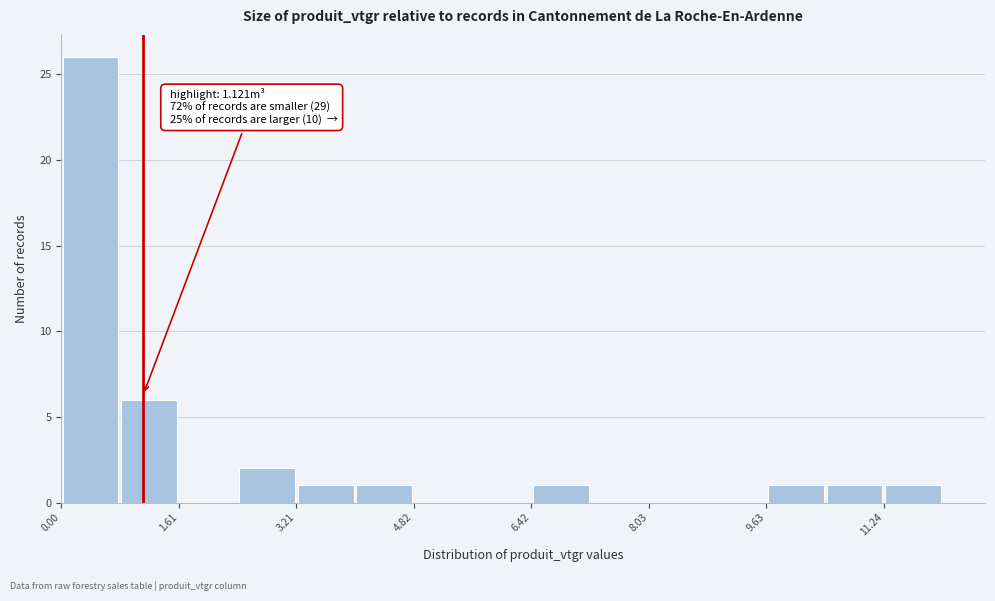

Which range on the x-axis has the tallest bar?

0.0 to 0.8